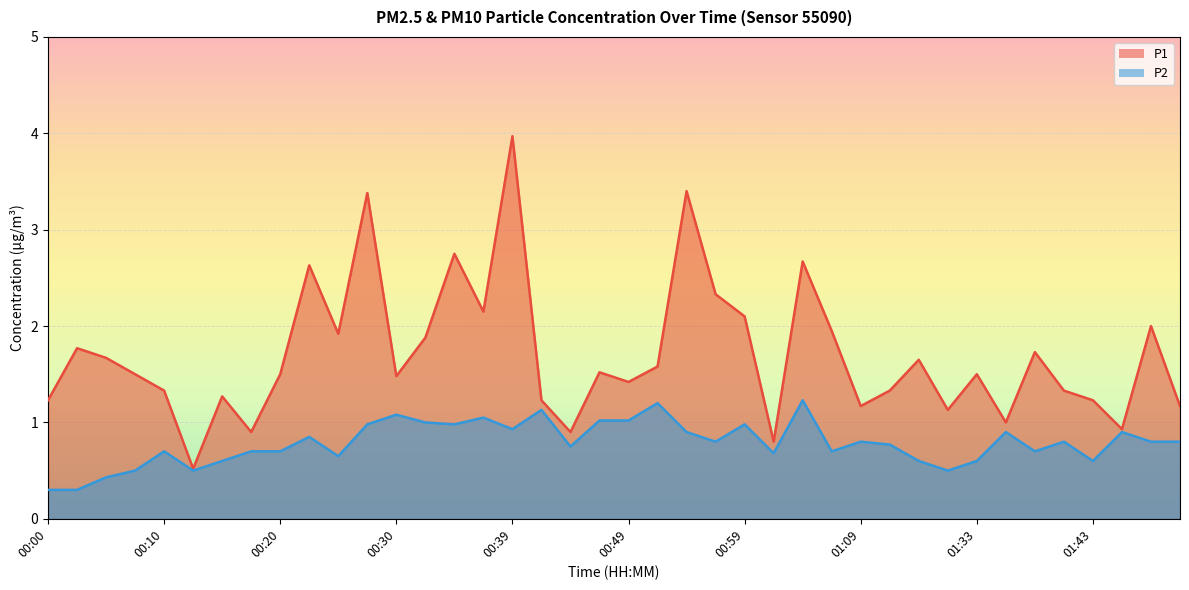

Is the value of P1 at 01:06 greater than the value of P2 at 01:04?

Yes